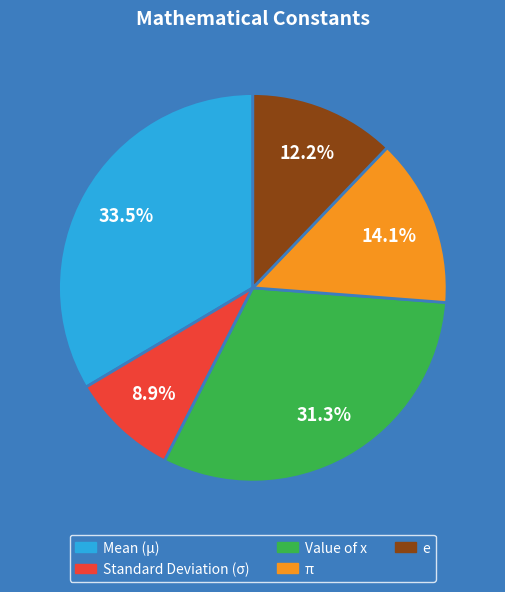

What is the smallest slice in the pie chart?

Standard Deviation (σ)